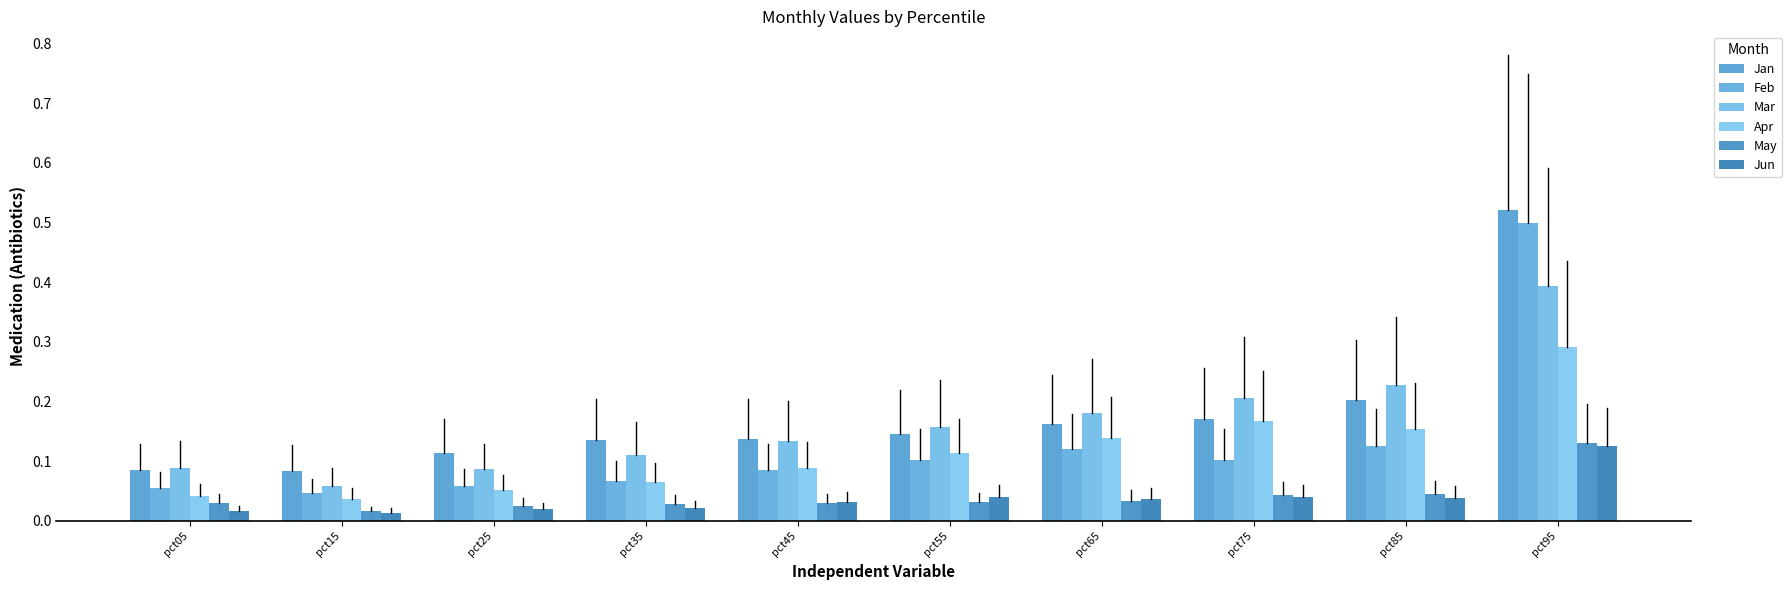

What is the total value across all series at pct45?

0.5